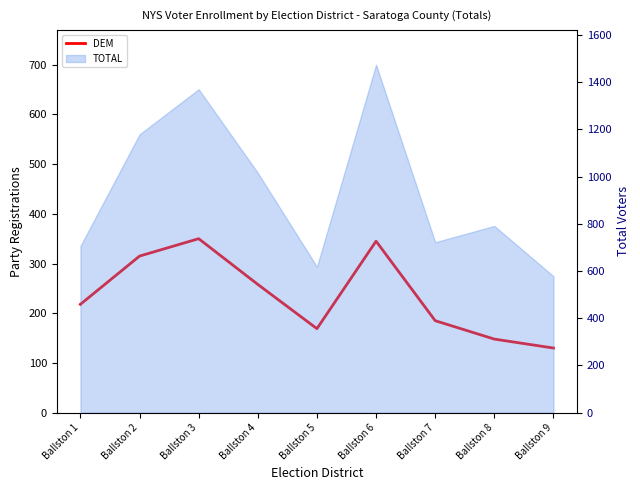

Reading left to right, what are all the values shown in this chart?

Ballston 1=218	Ballston 2=315	Ballston 3=350	Ballston 4=258	Ballston 5=169	Ballston 6=345	Ballston 7=185	Ballston 8=148	Ballston 9=130